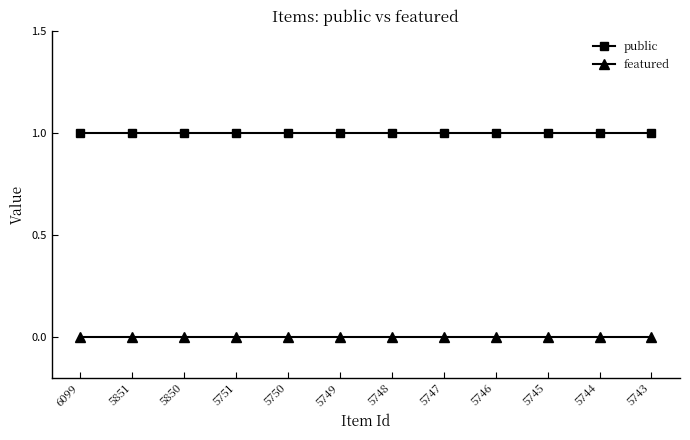

Reading right to left, extract all data points from this chart.

public: 1	1	1	1	1	1	1	1	1	1	1	1
featured: 0	0	0	0	0	0	0	0	0	0	0	0